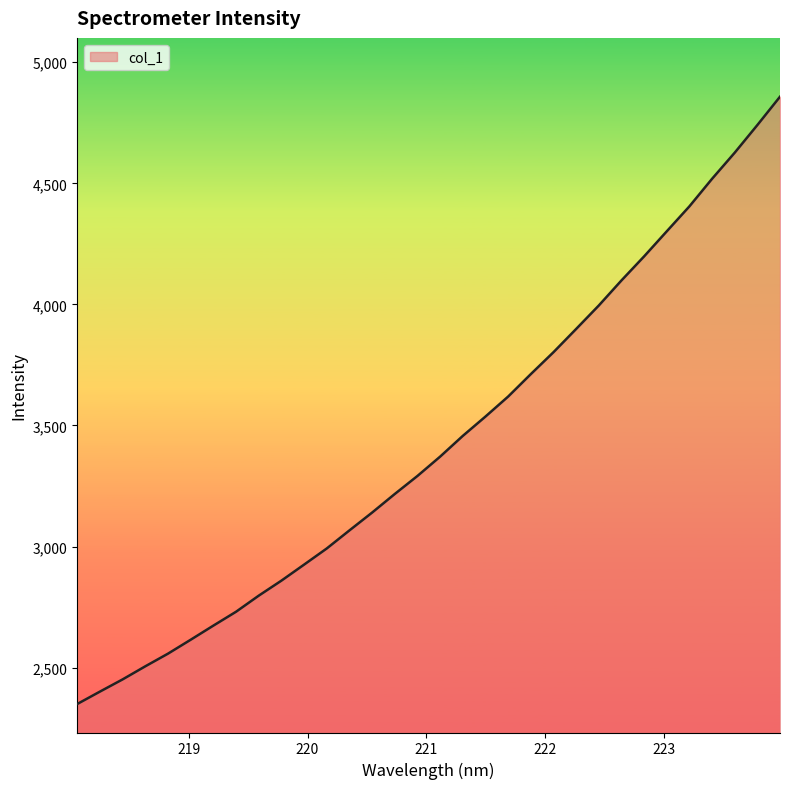

What is the greatest value displayed?

4857.6